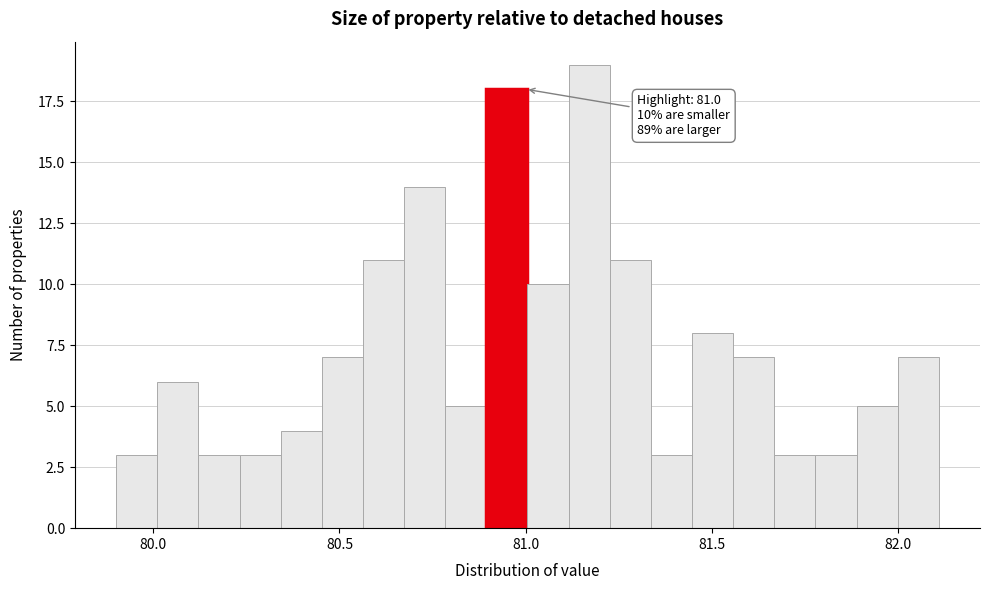

Read against the x-axis, roughly where is the centre of the tallest bar?

81.15